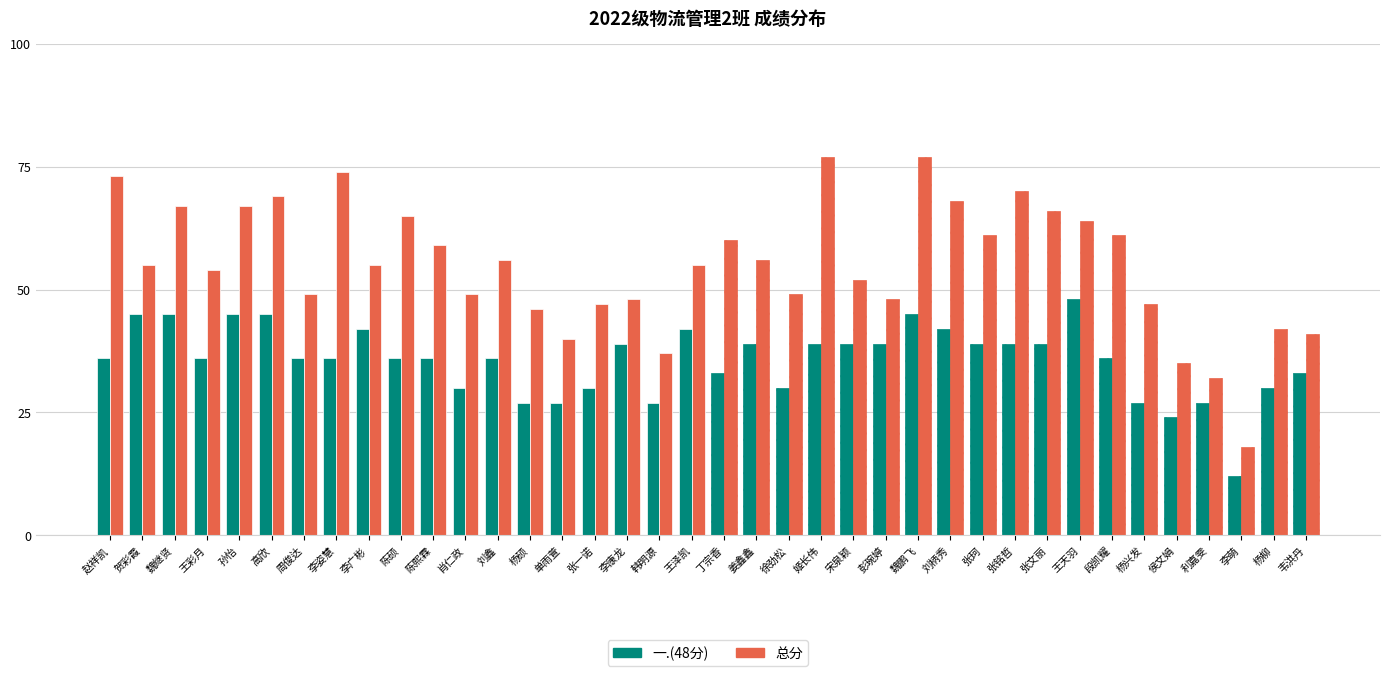

Rank the series by their average value, from highest to lowest.

总分, 一.(48分)